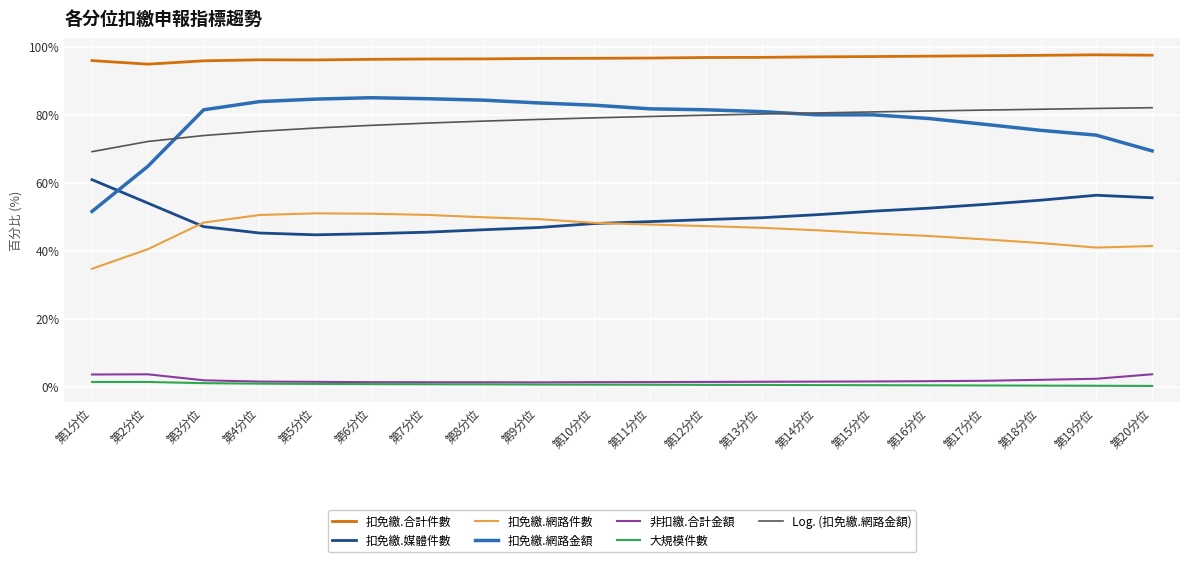

True or false: 非扣繳.合計金額 and 扣免繳.媒體件數 cross at least once.

False